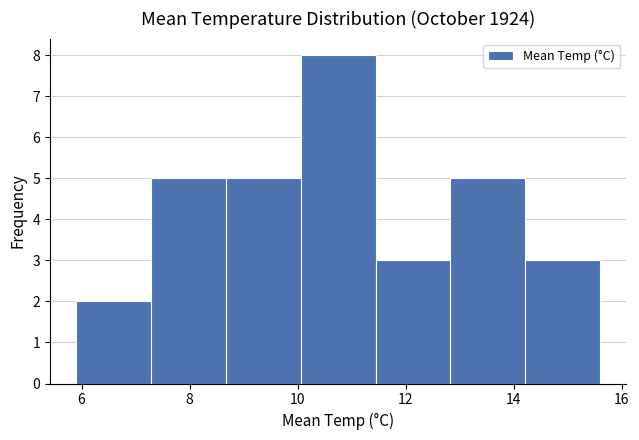

Which range on the x-axis has the tallest bar?

10.0 to 11.4